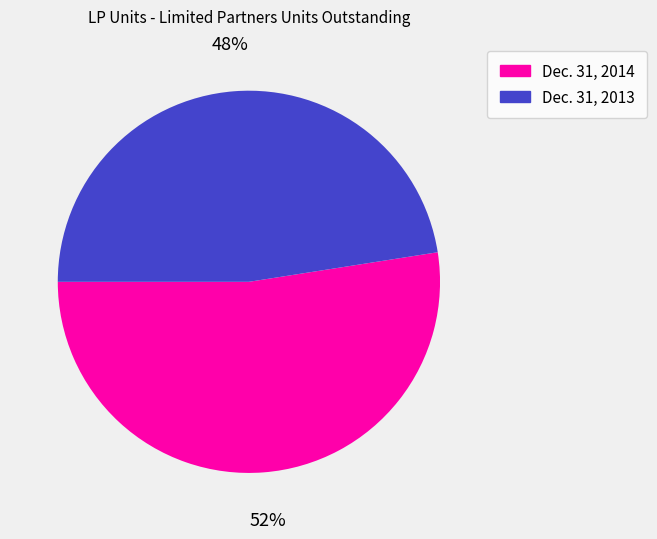

Does any single category account for the majority?

Yes